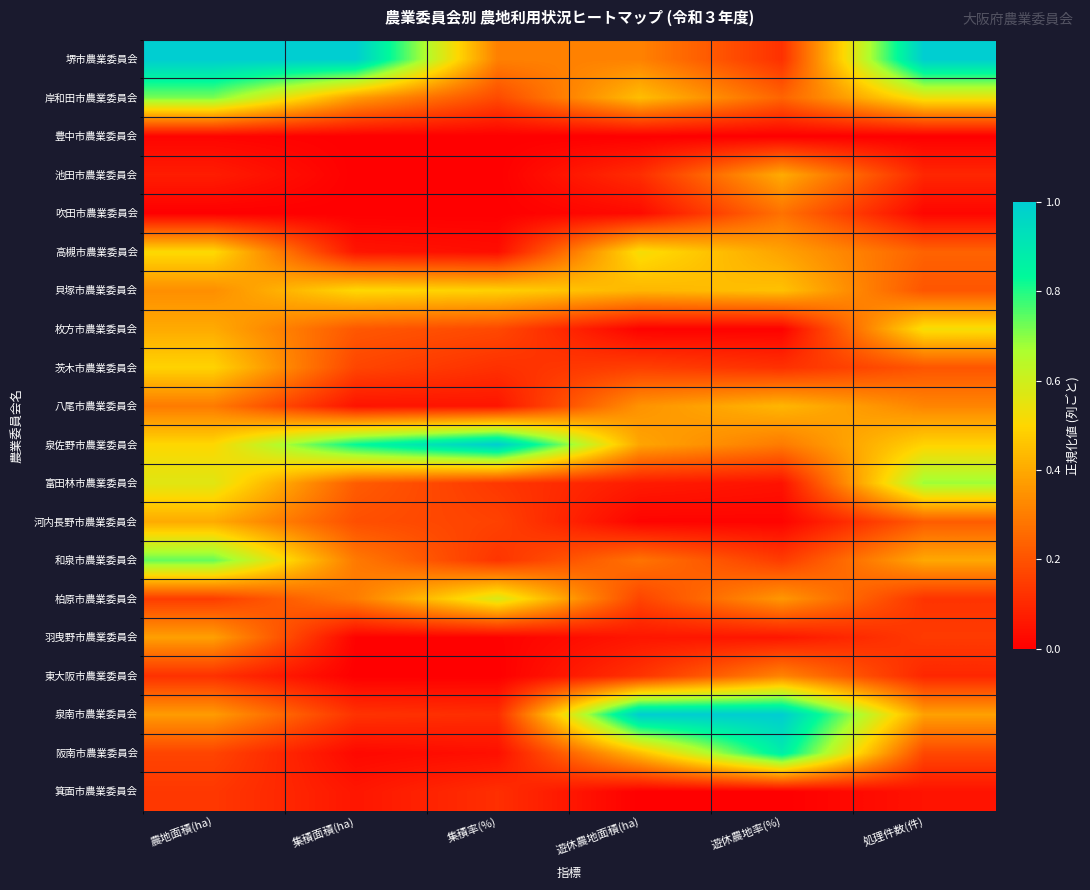

Reading right to left, extract all data points from this chart.

堺市農業委員会: 処理件数(件)=1.0	遊休農地率(%)=0.1	遊休農地面積(ha)=0.3	集積率(%)=0.3	集積面積(ha)=1.0	農地面積(ha)=1.0
岸和田市農業委員会: 処理件数(件)=0.5	遊休農地率(%)=0.2	遊休農地面積(ha)=0.4	集積率(%)=0.2	集積面積(ha)=0.4	農地面積(ha)=0.7
豊中市農業委員会: 処理件数(件)=0.0	遊休農地率(%)=0.0	遊休農地面積(ha)=0.0	集積率(%)=0.0	集積面積(ha)=0.0	農地面積(ha)=0.0
池田市農業委員会: 処理件数(件)=0.1	遊休農地率(%)=0.4	遊休農地面積(ha)=0.1	集積率(%)=0.0	集積面積(ha)=0.0	農地面積(ha)=0.1
吹田市農業委員会: 処理件数(件)=0.0	遊休農地率(%)=0.3	遊休農地面積(ha)=0.0	集積率(%)=0.0	集積面積(ha)=0.0	農地面積(ha)=0.0
高槻市農業委員会: 処理件数(件)=0.2	遊休農地率(%)=0.4	遊休農地面積(ha)=0.5	集積率(%)=0.0	集積面積(ha)=0.1	農地面積(ha)=0.5
貝塚市農業委員会: 処理件数(件)=0.2	遊休農地率(%)=0.5	遊休農地面積(ha)=0.4	集積率(%)=0.5	集積面積(ha)=0.5	農地面積(ha)=0.3
枚方市農業委員会: 処理件数(件)=0.5	遊休農地率(%)=0.0	遊休農地面積(ha)=0.0	集積率(%)=0.2	集積面積(ha)=0.2	農地面積(ha)=0.4
茨木市農業委員会: 処理件数(件)=0.2	遊休農地率(%)=0.1	遊休農地面積(ha)=0.2	集積率(%)=0.1	集積面積(ha)=0.2	農地面積(ha)=0.5
八尾市農業委員会: 処理件数(件)=0.3	遊休農地率(%)=0.4	遊休農地面積(ha)=0.3	集積率(%)=0.1	集積面積(ha)=0.0	農地面積(ha)=0.3
泉佐野市農業委員会: 処理件数(件)=0.5	遊休農地率(%)=0.3	遊休農地面積(ha)=0.4	集積率(%)=1.0	集積面積(ha)=0.8	農地面積(ha)=0.5
富田林市農業委員会: 処理件数(件)=0.7	遊休農地率(%)=0.0	遊休農地面積(ha)=0.1	集積率(%)=0.1	集積面積(ha)=0.2	農地面積(ha)=0.6
河内長野市農業委員会: 処理件数(件)=0.2	遊休農地率(%)=0.0	遊休農地面積(ha)=0.0	集積率(%)=0.2	集積面積(ha)=0.2	農地面積(ha)=0.4
和泉市農業委員会: 処理件数(件)=0.4	遊休農地率(%)=0.1	遊休農地面積(ha)=0.3	集積率(%)=0.1	集積面積(ha)=0.3	農地面積(ha)=0.7
柏原市農業委員会: 処理件数(件)=0.1	遊休農地率(%)=0.4	遊休農地面積(ha)=0.2	集積率(%)=0.6	集積面積(ha)=0.3	農地面積(ha)=0.1
羽曳野市農業委員会: 処理件数(件)=0.1	遊休農地率(%)=0.1	遊休農地面積(ha)=0.1	集積率(%)=0.0	集積面積(ha)=0.0	農地面積(ha)=0.4
東大阪市農業委員会: 処理件数(件)=0.1	遊休農地率(%)=0.3	遊休農地面積(ha)=0.1	集積率(%)=0.0	集積面積(ha)=0.0	農地面積(ha)=0.1
泉南市農業委員会: 処理件数(件)=0.4	遊休農地率(%)=1.0	遊休農地面積(ha)=1.0	集積率(%)=0.1	集積面積(ha)=0.1	農地面積(ha)=0.4
阪南市農業委員会: 処理件数(件)=0.2	遊休農地率(%)=0.9	遊休農地面積(ha)=0.4	集積率(%)=0.0	集積面積(ha)=0.0	農地面積(ha)=0.2
箕面市農業委員会: 処理件数(件)=0.0	遊休農地率(%)=0.0	遊休農地面積(ha)=0.0	集積率(%)=0.1	集積面積(ha)=0.1	農地面積(ha)=0.1